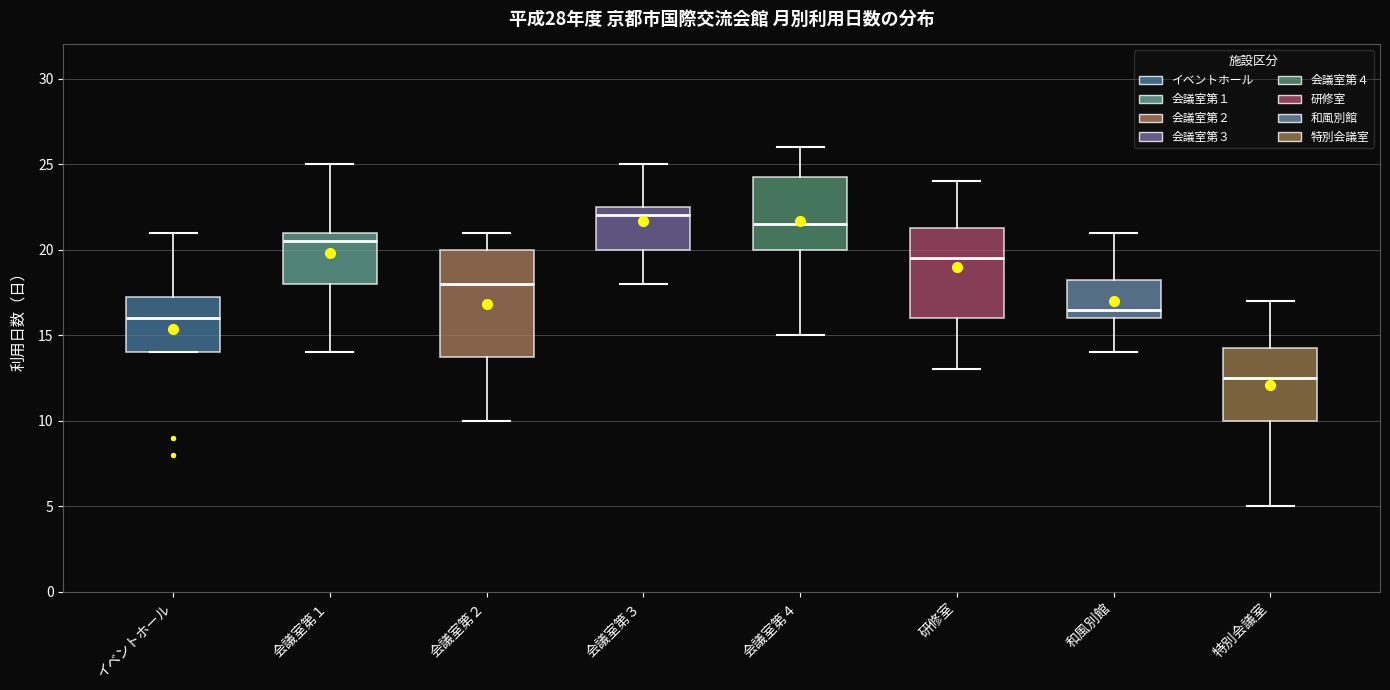

Where is the upper edge of the box for 会議室第３ on the y-axis? The values are not printed on the chart, so give them approximately, as read against the axis.

22.5